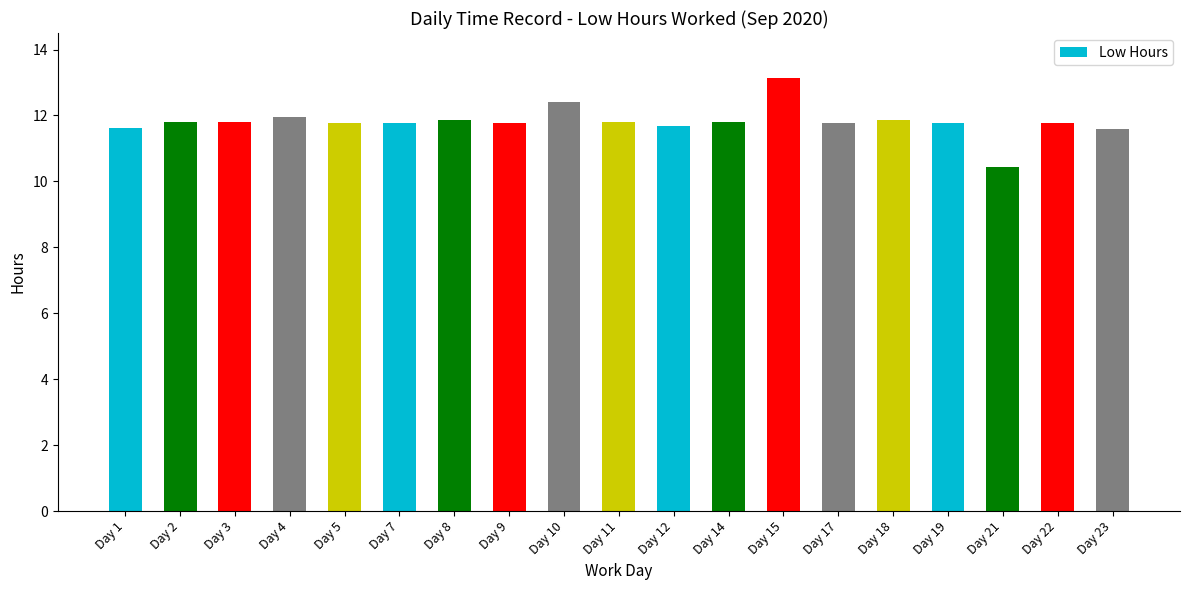

What is the minimum value shown in the chart?

10.4